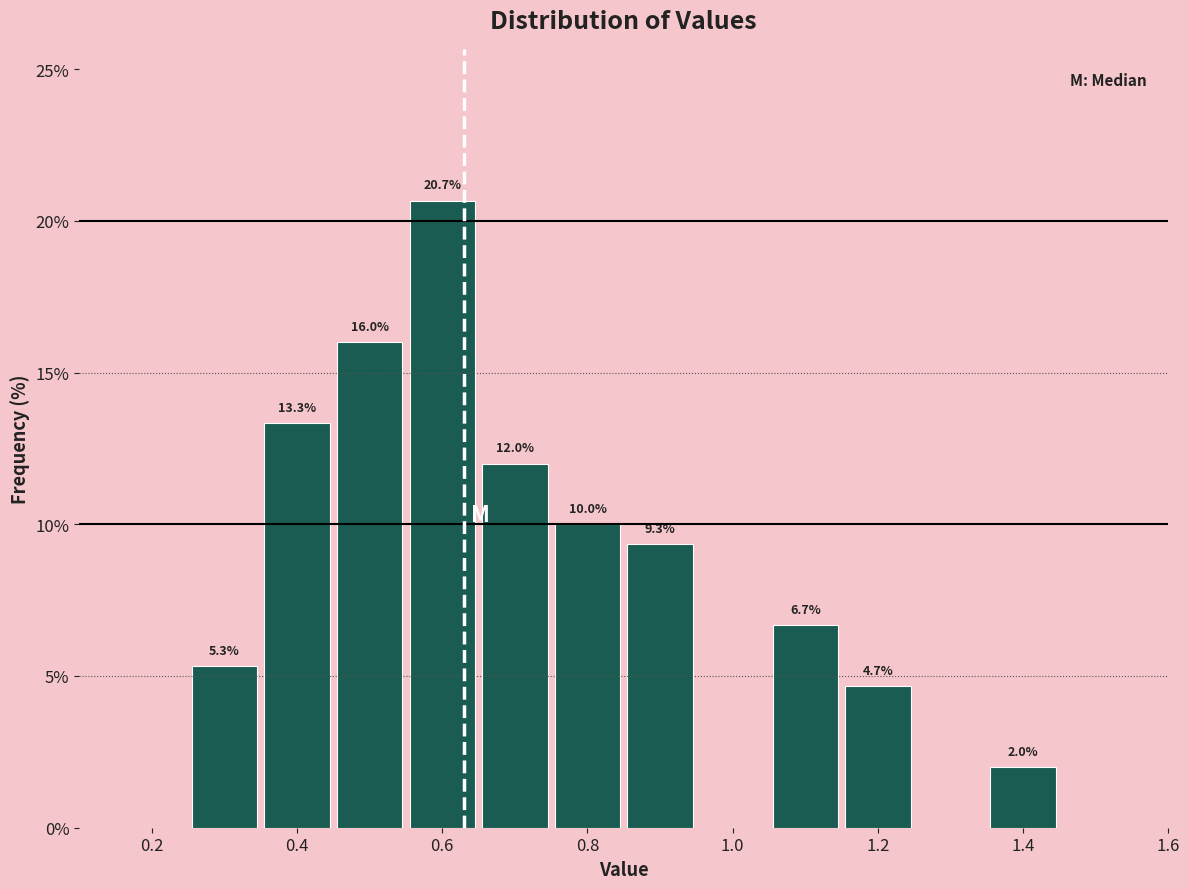

Over which range of the x-axis is the bar tallest?

0.55 to 0.65